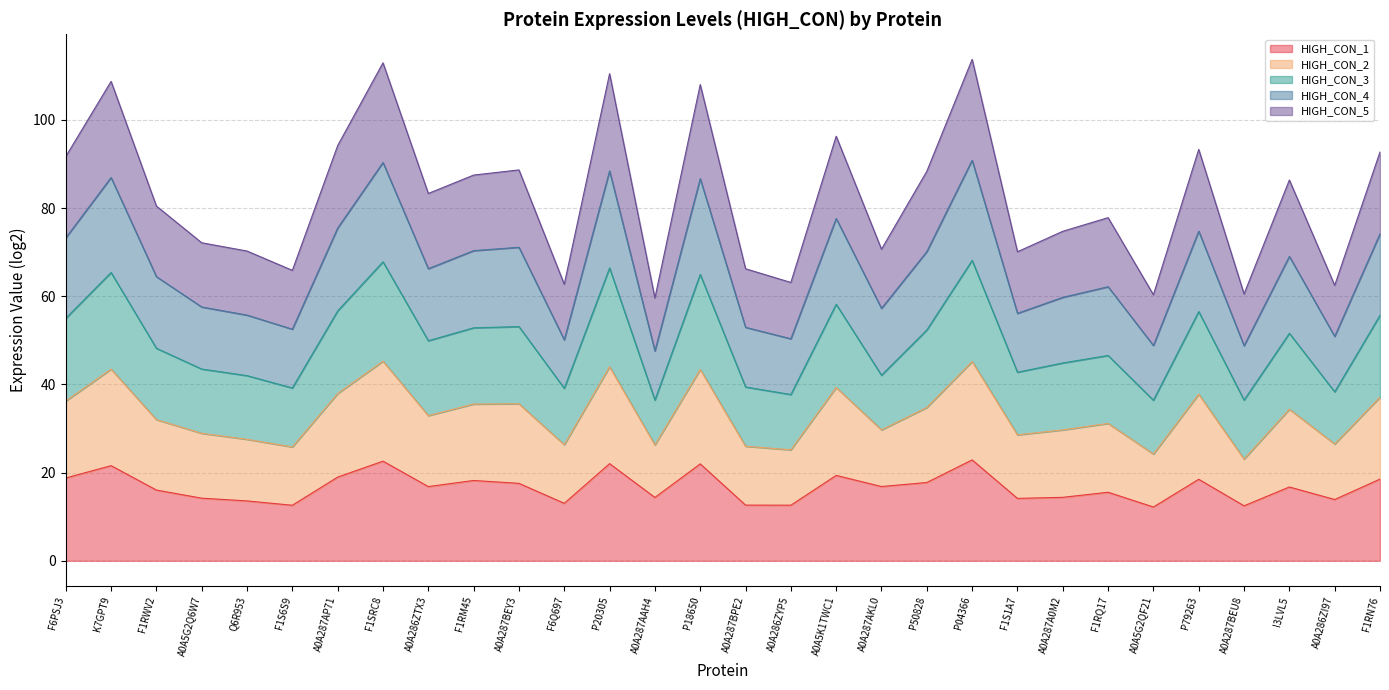

True or false: HIGH_CON_2 has more than 2 interior local peaks.

True